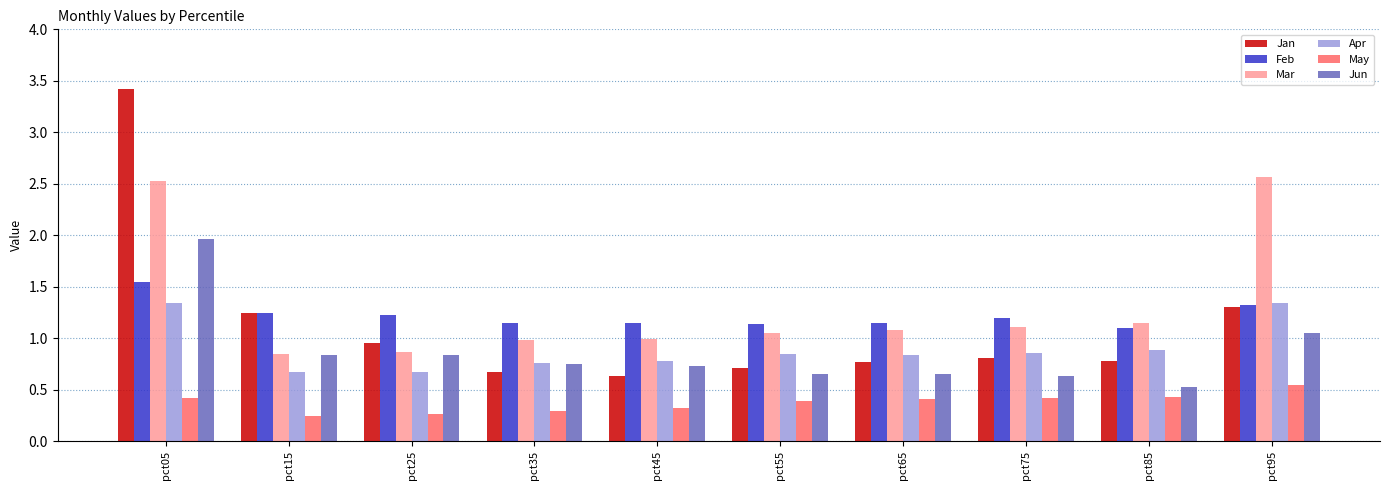

Rank the series by their maximum value, from lowest to highest.

May, Apr, Feb, Jun, Mar, Jan